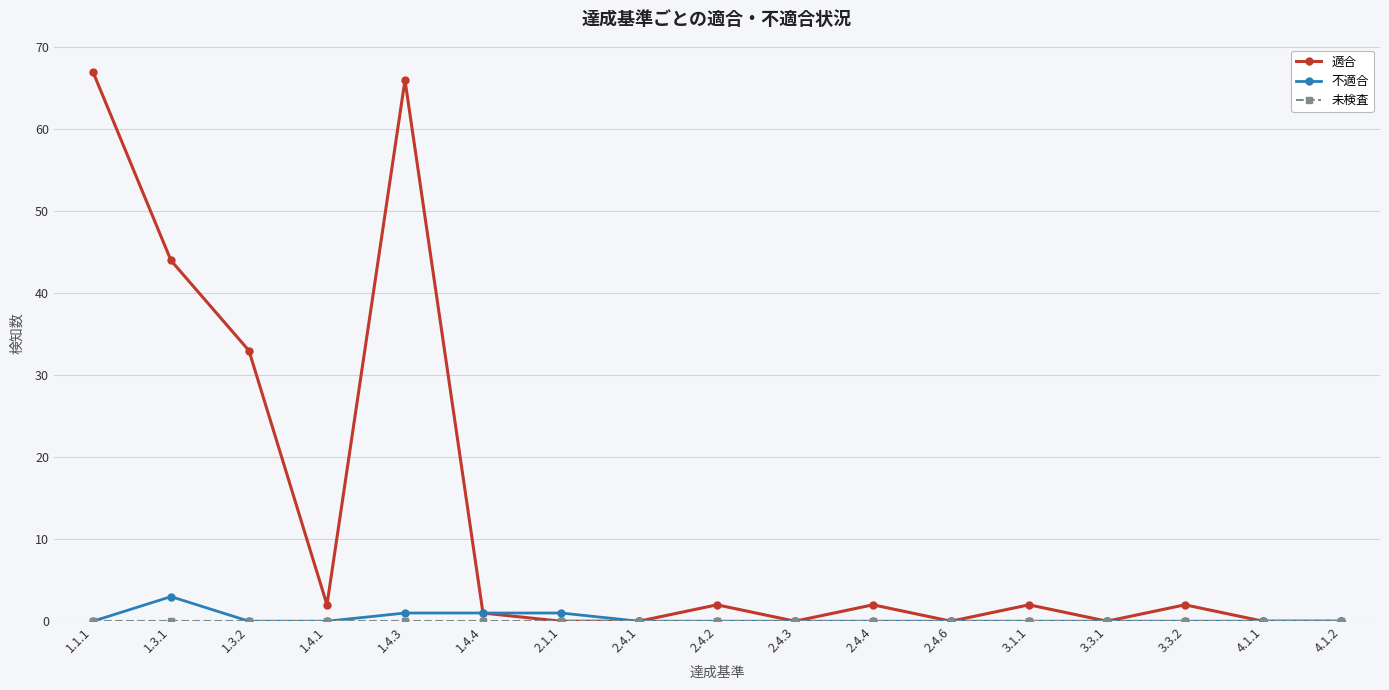

Which series has the largest range (max minus min)?

適合